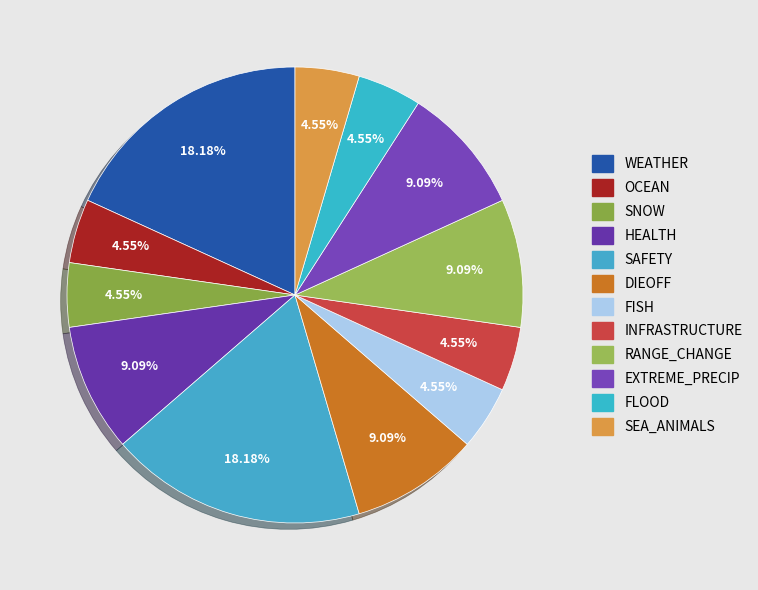

How many slices are in this pie chart?

12